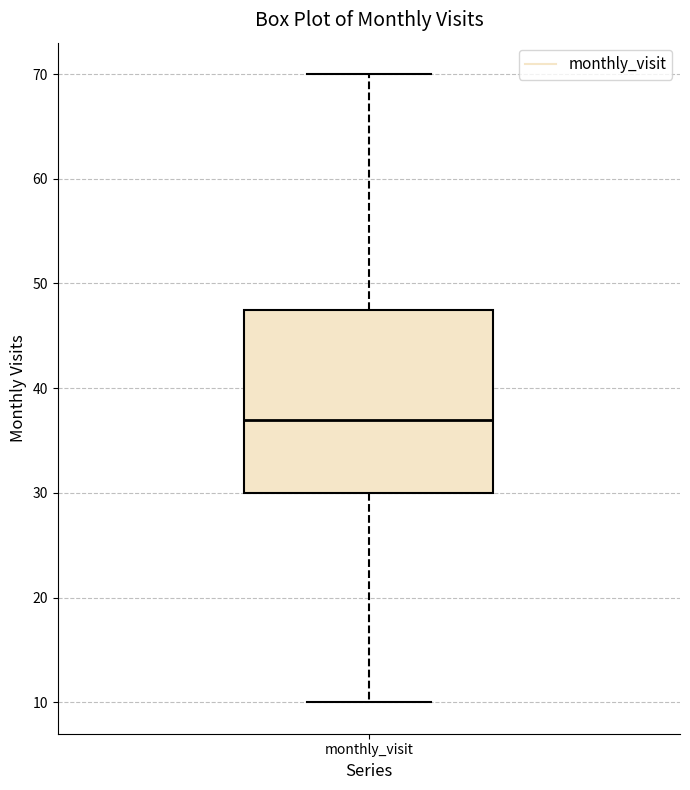

Read this box plot against the y-axis: the position of the median line, the range covered by the box, and the ends of both whiskers. The values are not printed on the chart, so give them approximately, as read against the axis.

median 37, box 30 to 48, whiskers 10 to 70